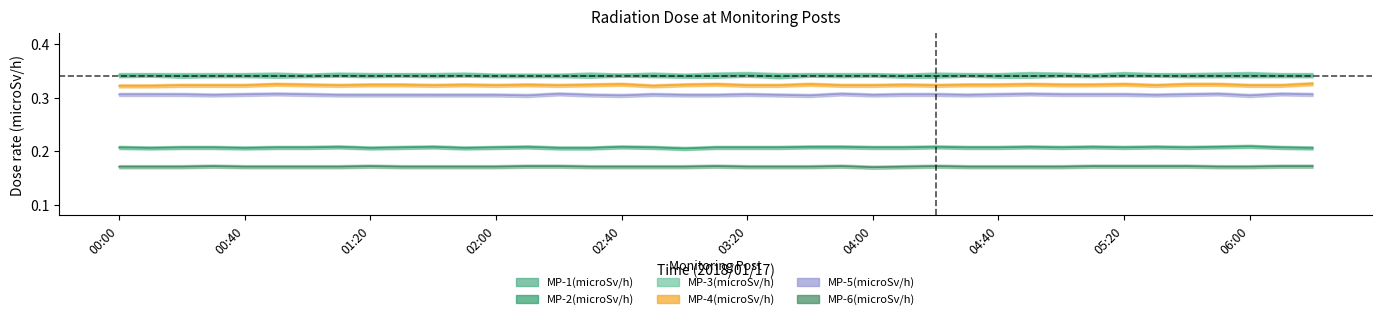

What is the spread (max minus min) of values at 03:20?

0.2